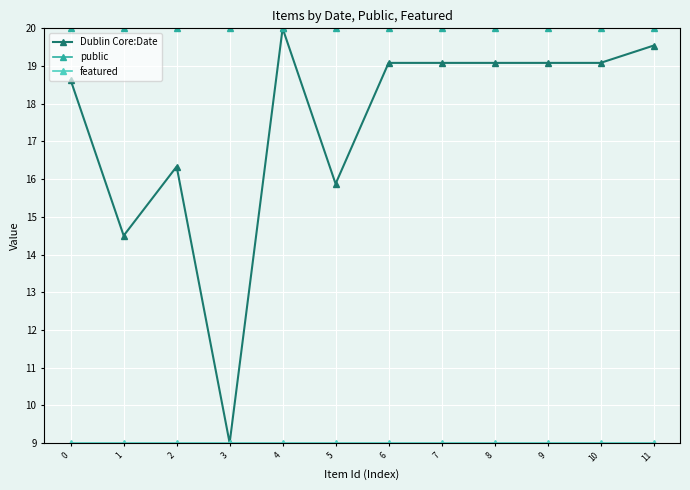

Which series has the widest spread of values?

Dublin Core:Date